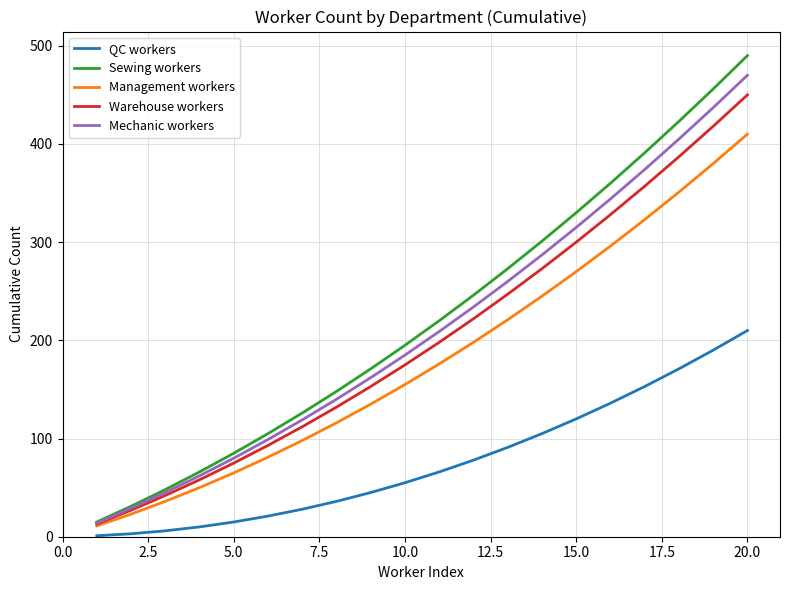

What is the difference between the maximum and minimum values in the Sewing workers series?

475